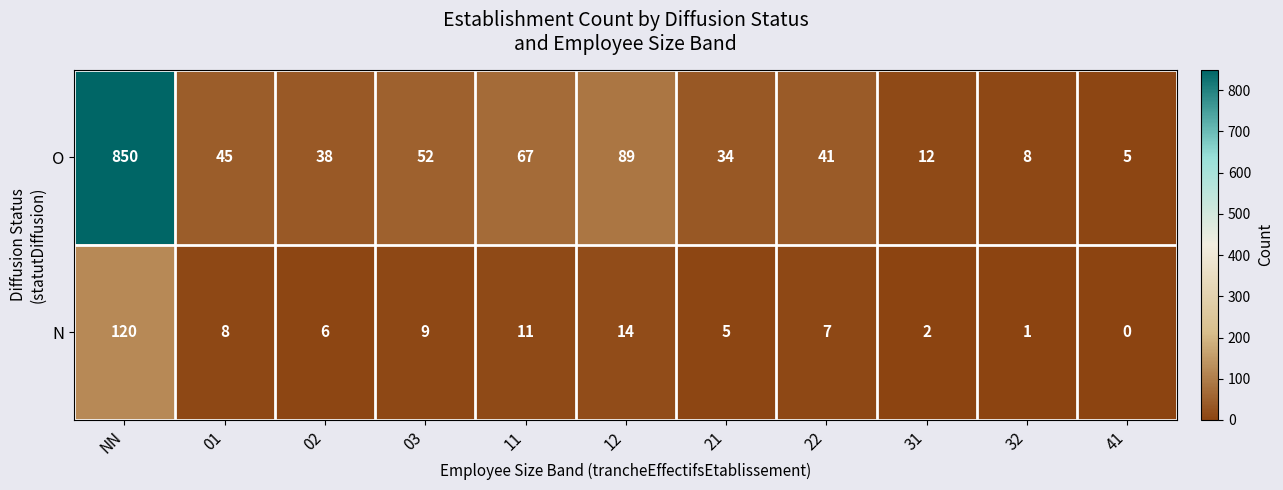

What is the maximum value shown in the chart?

850